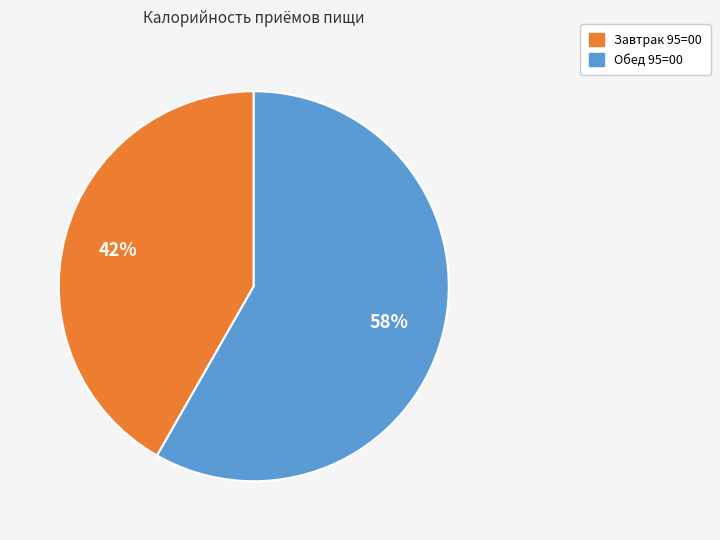

True or false: Обед 95=00 accounts for 47% of the total.

False